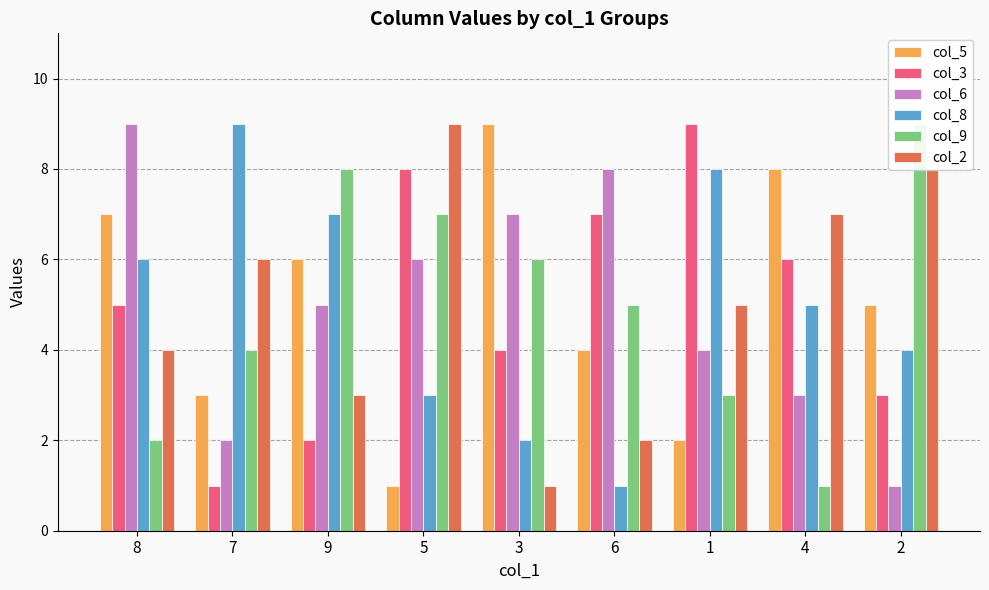

What is the difference between the highest and lowest values at 1?

7